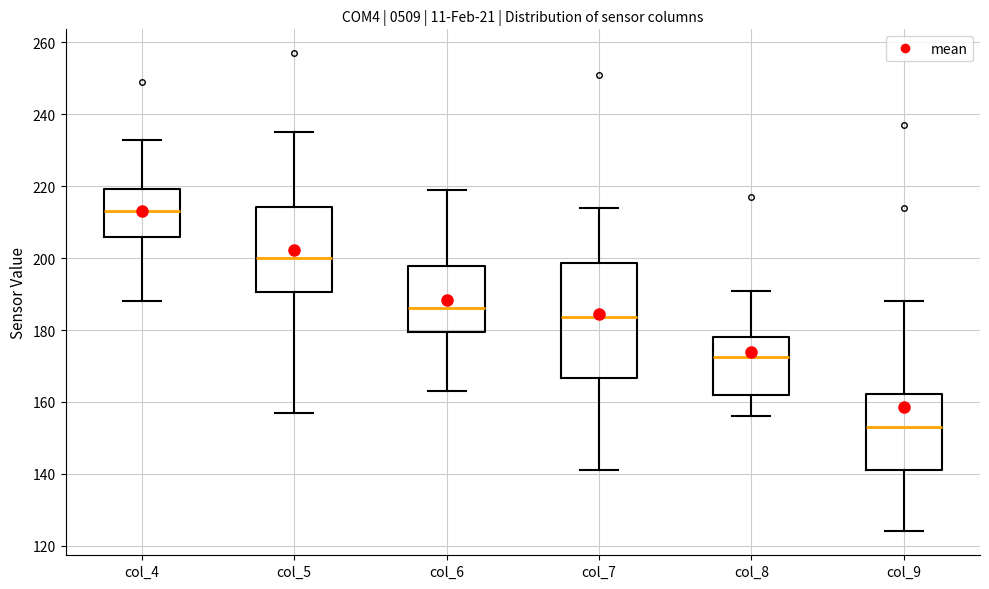

Reading left to right, transcribe this box plot: for each box, give where its median line is, the range the box spans, and where its two whiskers end, as read against the y-axis. The values are not printed on the chart, so give them approximately, as read against the axis.

col_4: median 214, box 206 to 220, whiskers 188 to 234
col_5: median 200, box 190 to 214, whiskers 158 to 236
col_6: median 186, box 180 to 198, whiskers 164 to 220
col_7: median 184, box 166 to 198, whiskers 142 to 214
col_8: median 172, box 162 to 178, whiskers 156 to 192
col_9: median 154, box 142 to 162, whiskers 124 to 188